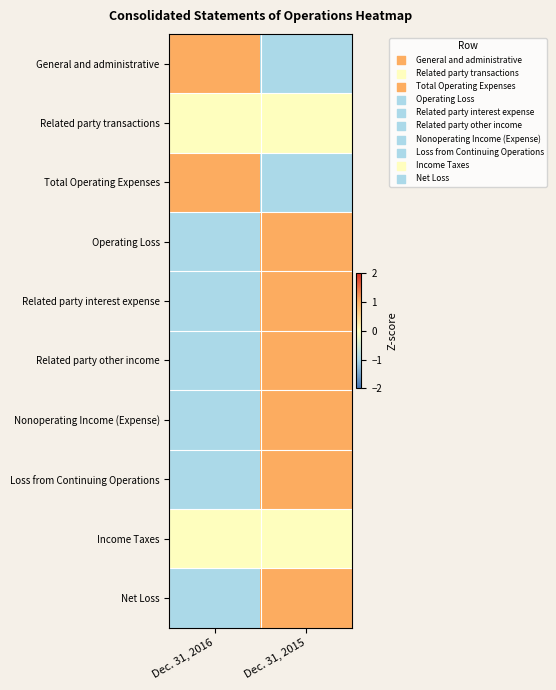

Reading left to right, what are all the values shown in this chart?

General and administrative: Dec. 31, 2016=1	Dec. 31, 2015=-1
Related party transactions: Dec. 31, 2016=0	Dec. 31, 2015=0
Total Operating Expenses: Dec. 31, 2016=1	Dec. 31, 2015=-1
Operating Loss: Dec. 31, 2016=-1	Dec. 31, 2015=1
Related party interest expense: Dec. 31, 2016=-1	Dec. 31, 2015=1
Related party other income: Dec. 31, 2016=-1	Dec. 31, 2015=1
Nonoperating Income (Expense): Dec. 31, 2016=-1	Dec. 31, 2015=1
Loss from Continuing Operations: Dec. 31, 2016=-1	Dec. 31, 2015=1
Income Taxes: Dec. 31, 2016=0	Dec. 31, 2015=0
Net Loss: Dec. 31, 2016=-1	Dec. 31, 2015=1